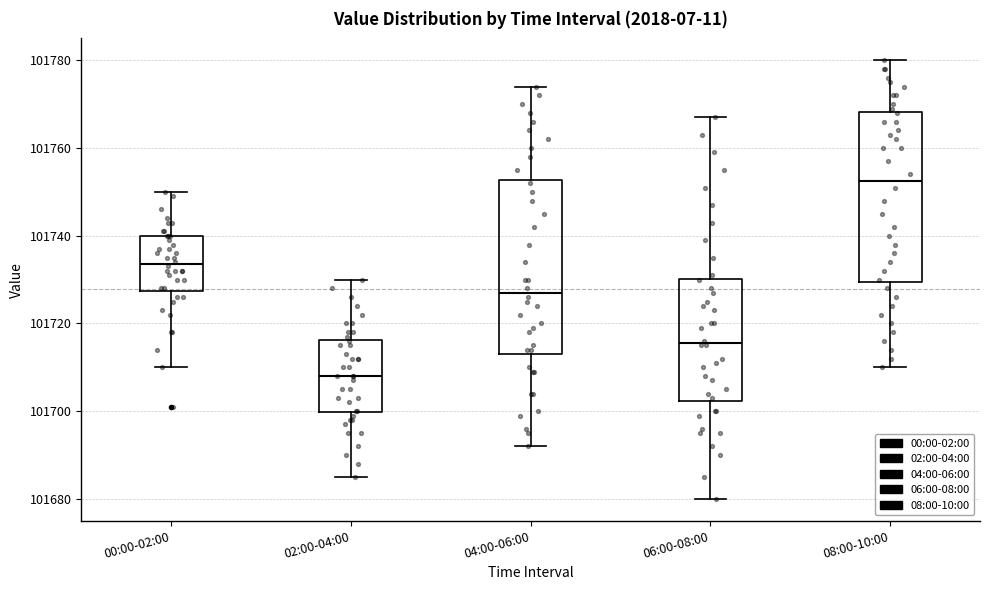

Where is the lower edge of the box for 02:00-04:00 on the y-axis? The values are not printed on the chart, so give them approximately, as read against the axis.

101700